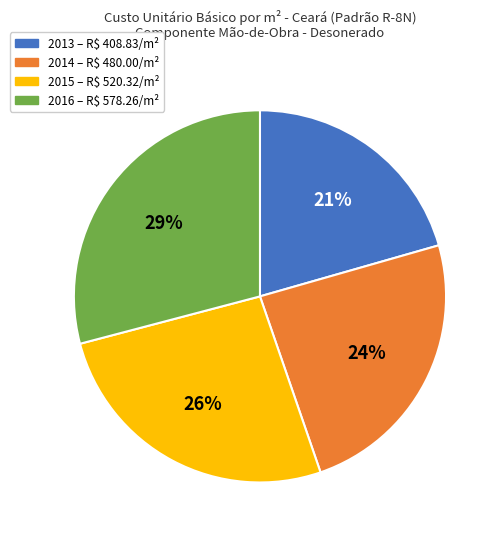

To the nearest percent, what portion does 2016 represent?

29%